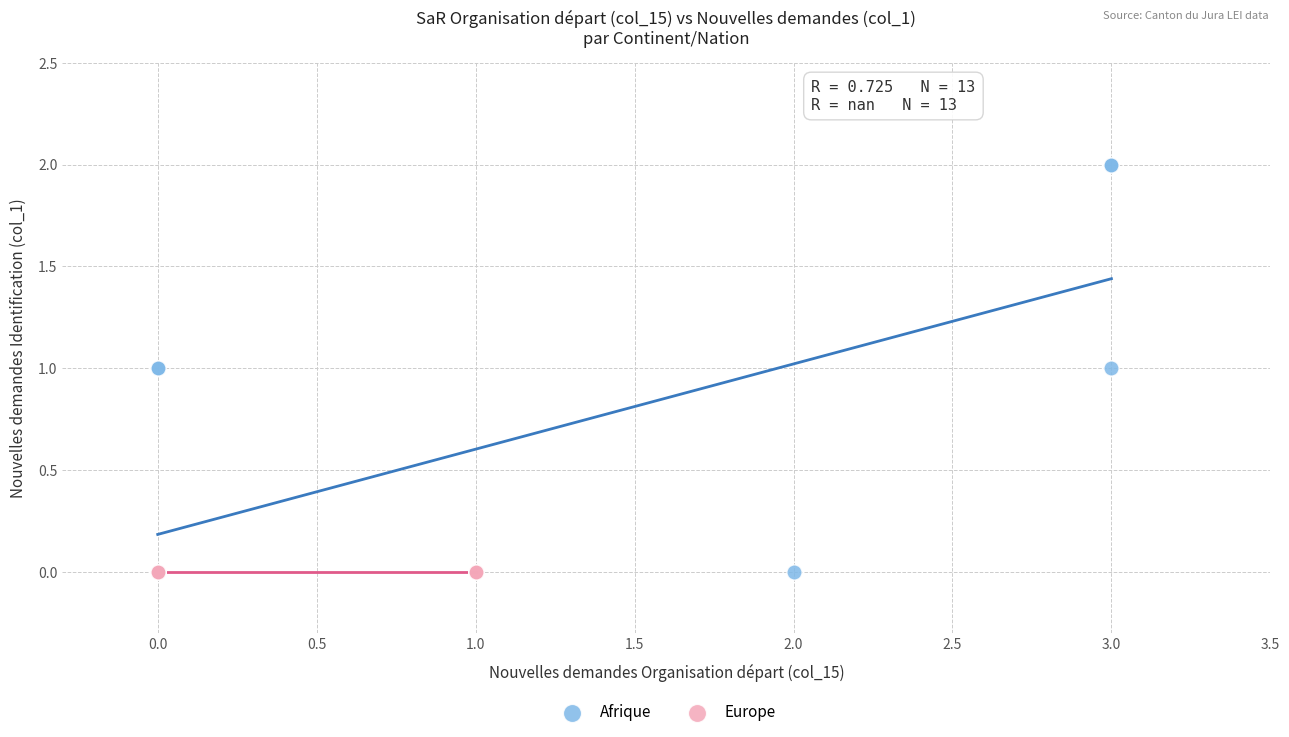

Which series reaches the maximum Y coordinate?

Afrique